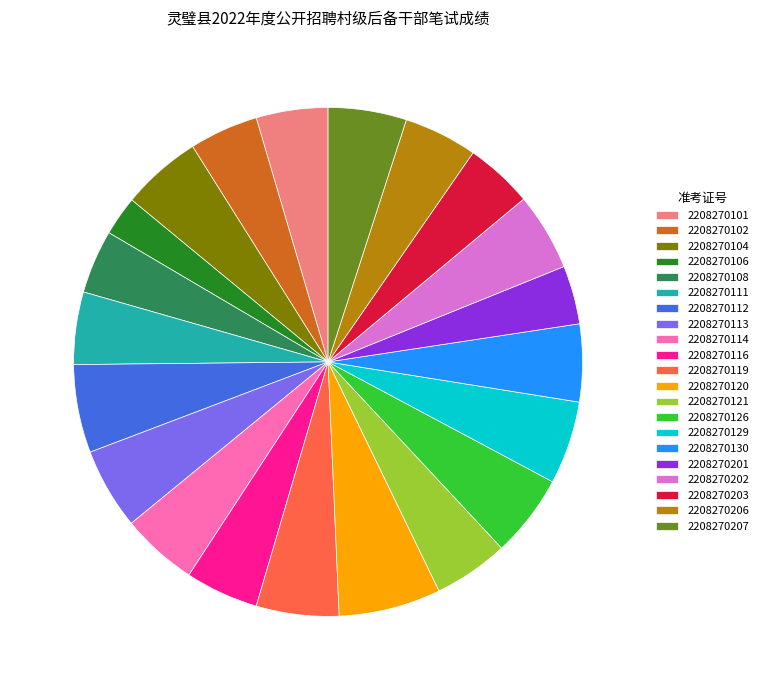

Which slice is the smallest?

2208270106